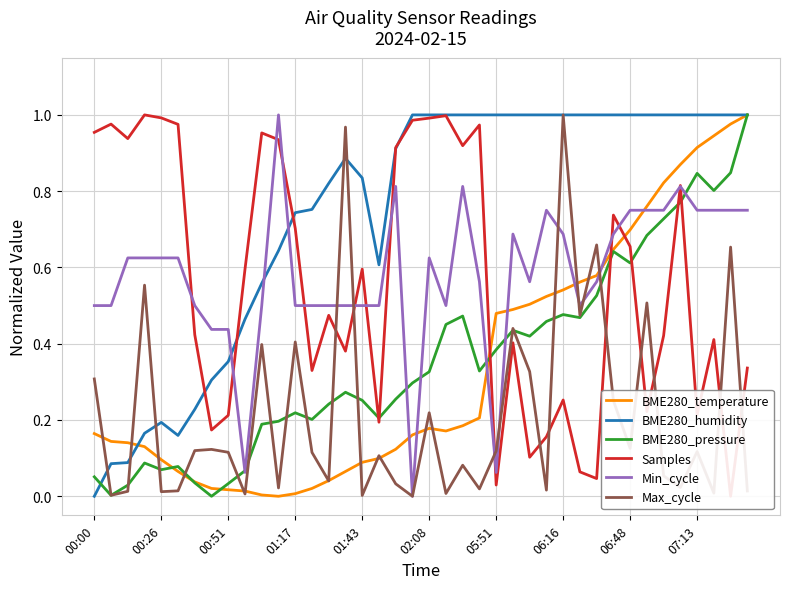

Does the chart display data point markers on the line(s)?

No